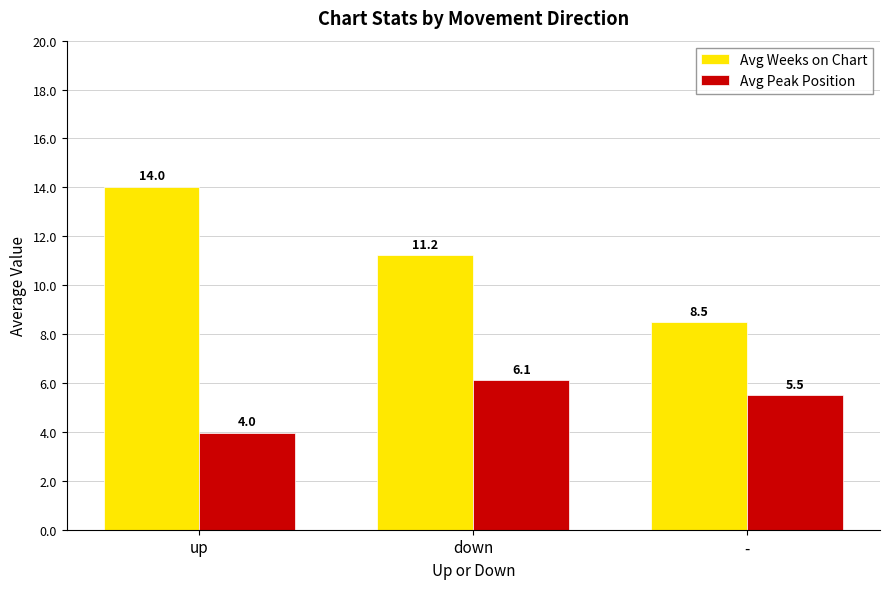

True or false: Avg Peak Position has a value of 6.0 at up.

False